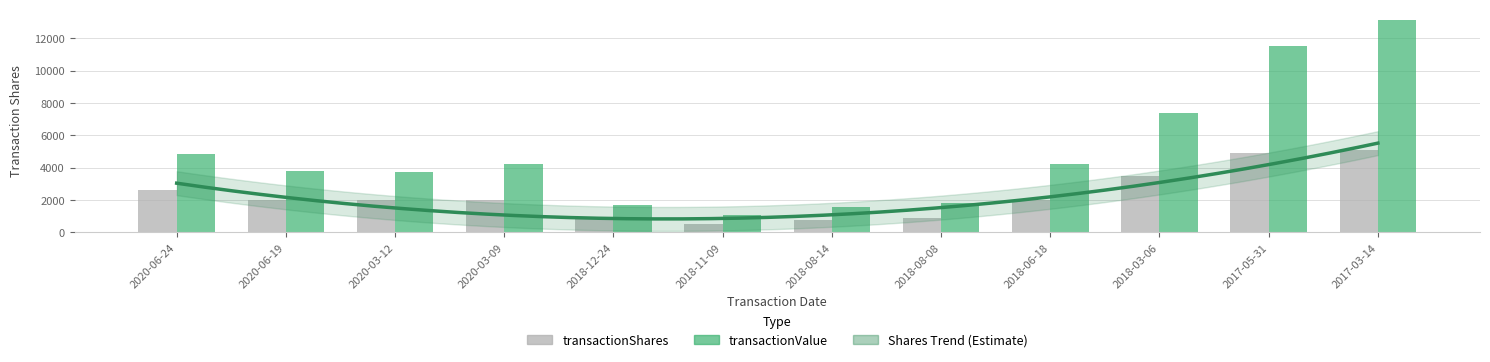

What is the approximate value of transactionValue at 2020-03-09, to the nearest 100?

4200